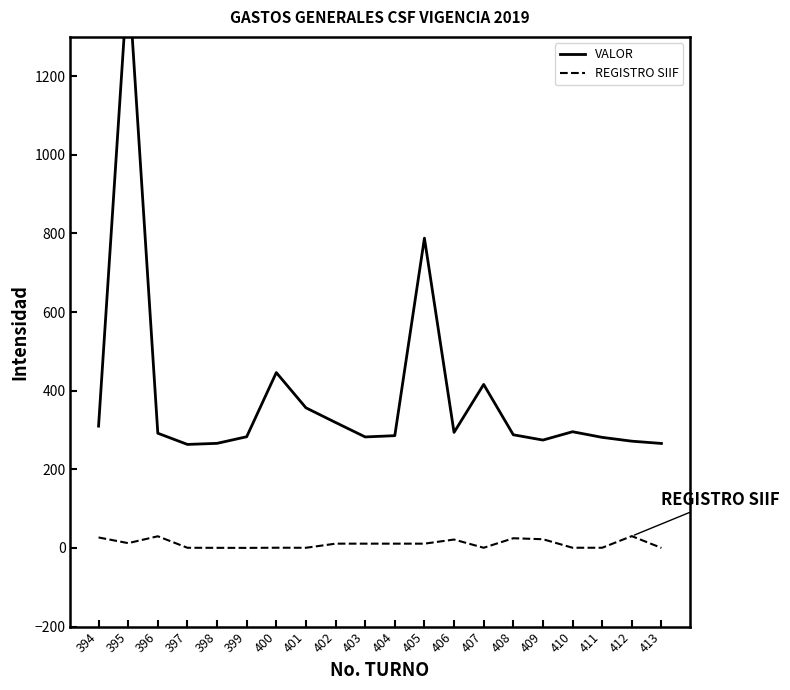

True or false: VALOR has a value of 151.2 at 409.

False